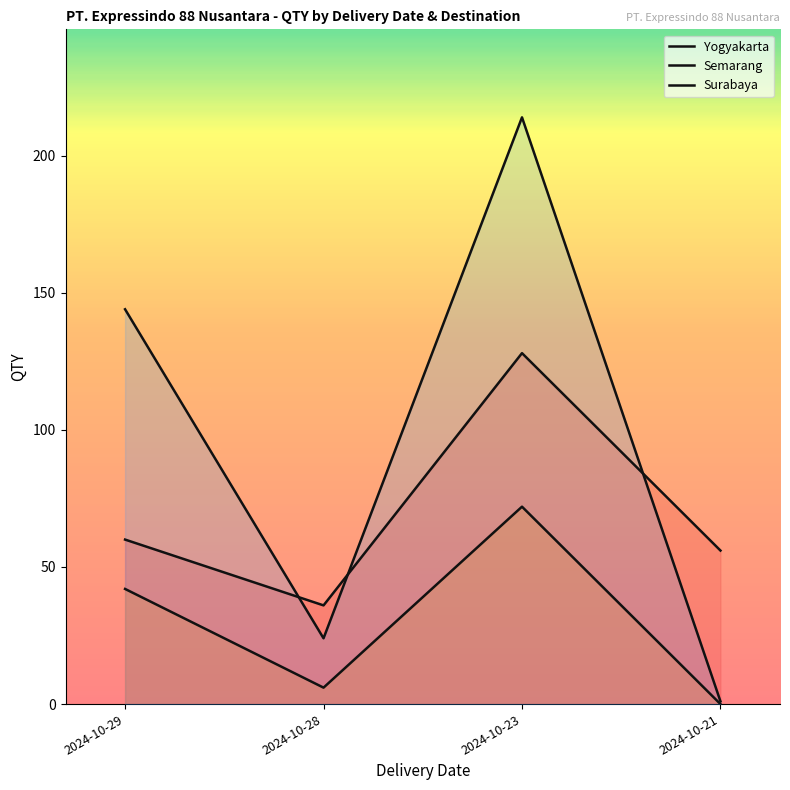

Reading left to right, list all the values displayed in this chart.

Yogyakarta: 2024-10-29=60	2024-10-28=36	2024-10-23=128	2024-10-21=56
Semarang: 2024-10-29=42	2024-10-28=6	2024-10-23=72	2024-10-21=0
Surabaya: 2024-10-29=144	2024-10-28=24	2024-10-23=214	2024-10-21=1